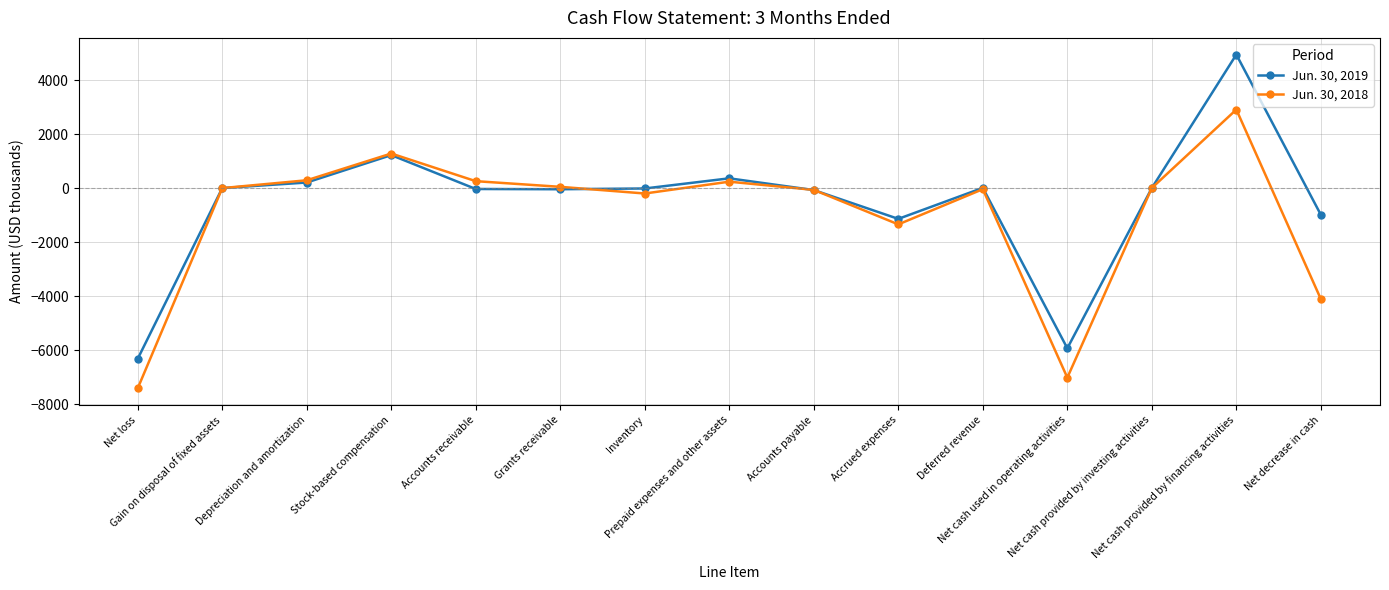

How many values in the Jun. 30, 2019 series exceed -16?

7